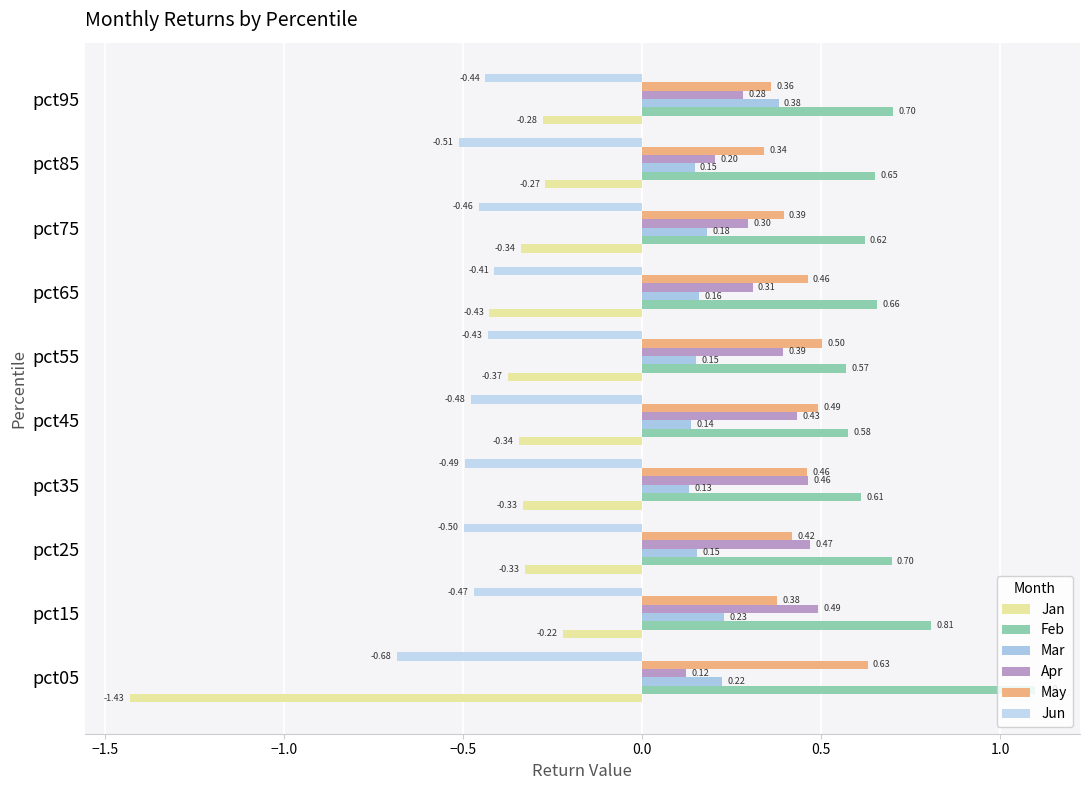

Reading left to right, transcribe all the data shown in this chart.

Jan: -1.4	-0.2	-0.3	-0.3	-0.3	-0.4	-0.4	-0.3	-0.3	-0.3
Feb: 1.1	0.8	0.7	0.6	0.6	0.6	0.7	0.6	0.7	0.7
Mar: 0.2	0.2	0.2	0.1	0.1	0.1	0.2	0.2	0.1	0.4
Apr: 0.1	0.5	0.5	0.5	0.4	0.4	0.3	0.3	0.2	0.3
May: 0.6	0.4	0.4	0.5	0.5	0.5	0.5	0.4	0.3	0.4
Jun: -0.7	-0.5	-0.5	-0.5	-0.5	-0.4	-0.4	-0.5	-0.5	-0.4